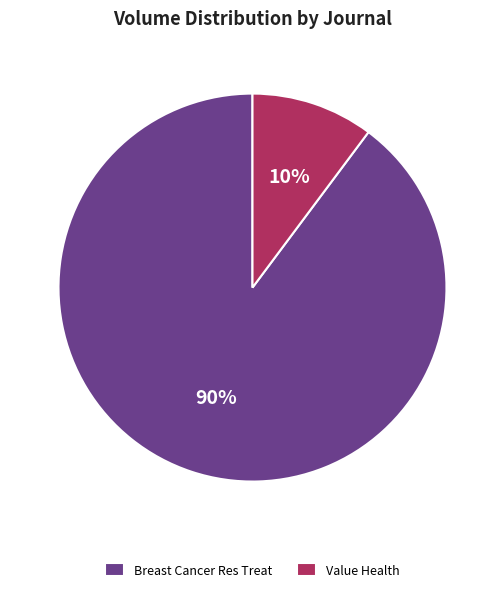

To the nearest percent, what is the average slice percentage?

50%